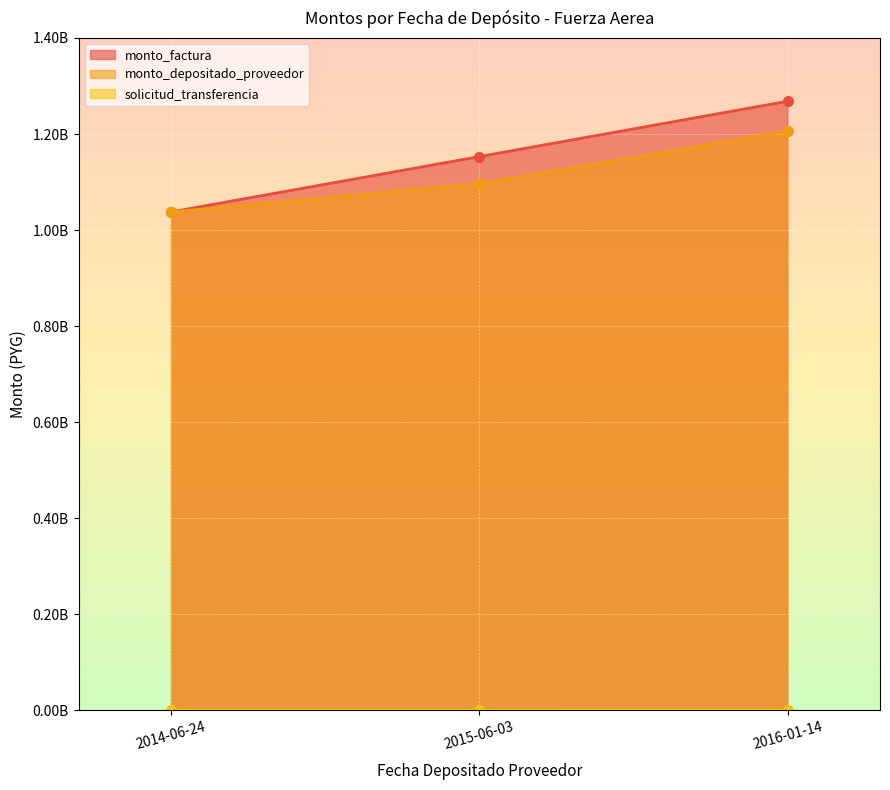

Rank the series at 2015-06-03 from highest to lowest value.

monto_factura, monto_depositado_proveedor, solicitud_transferencia